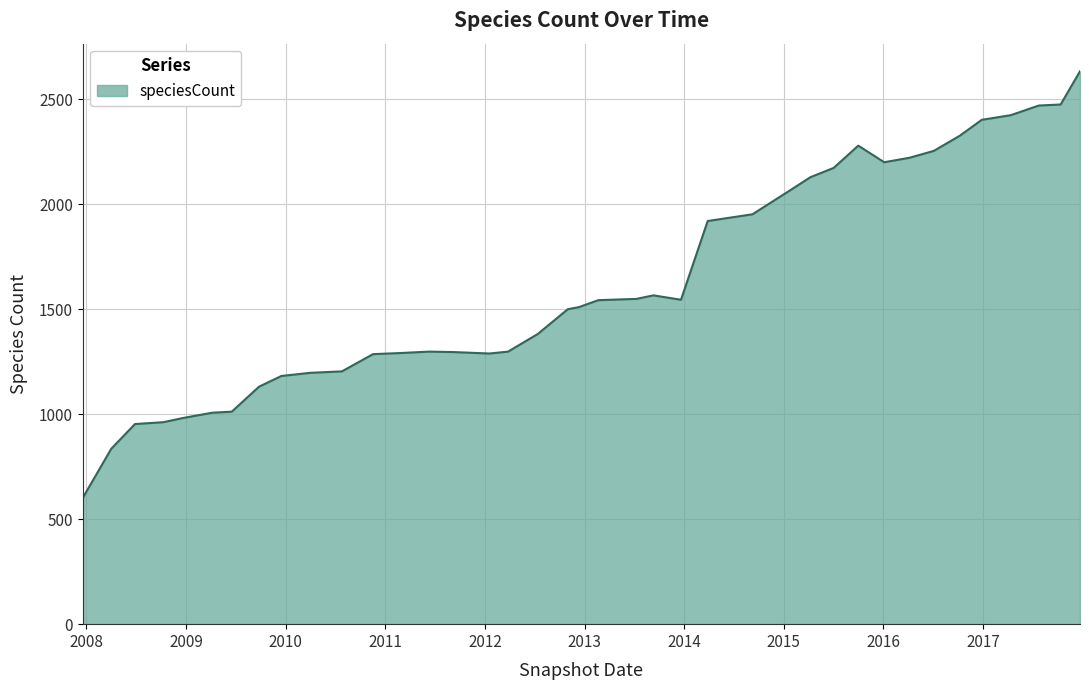

What is the maximum value shown in the chart?

2633